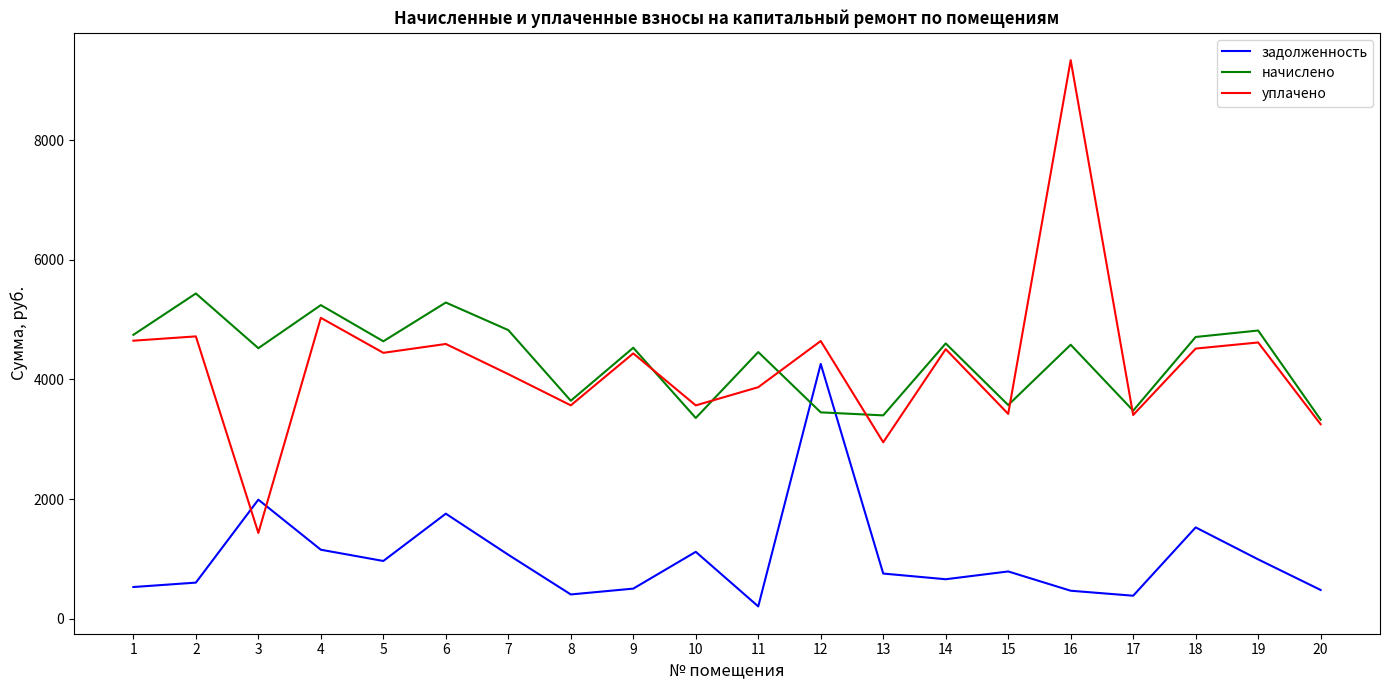

Rank the series by their maximum value, from lowest to highest.

задолженность, начислено, уплачено